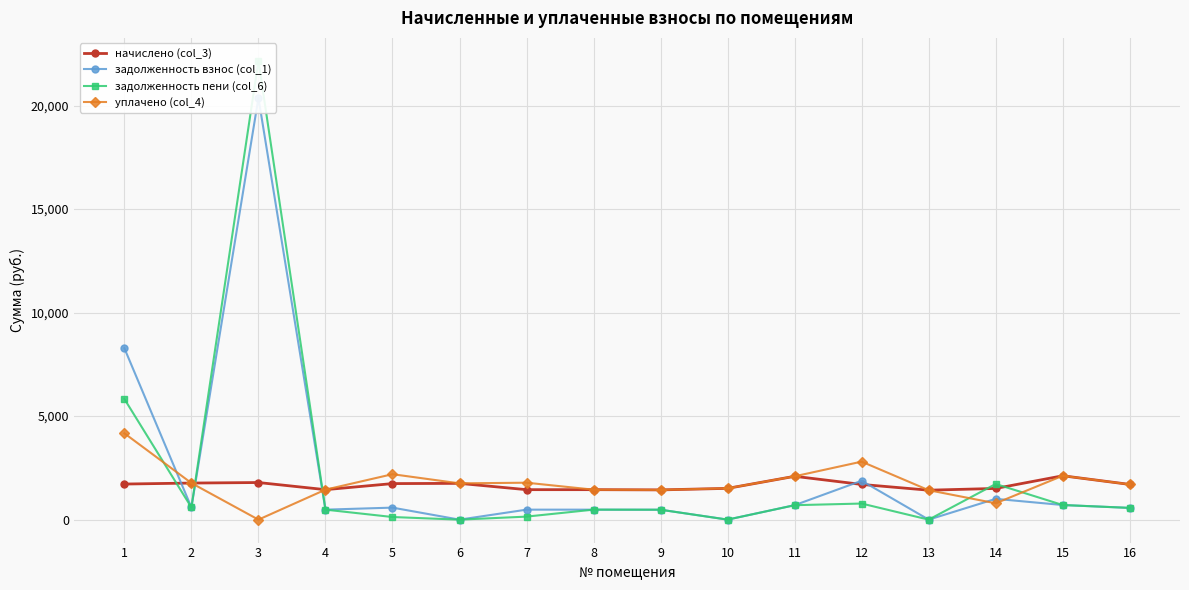

What is the average value of the задолженность взнос (col_1) series?

2287.6